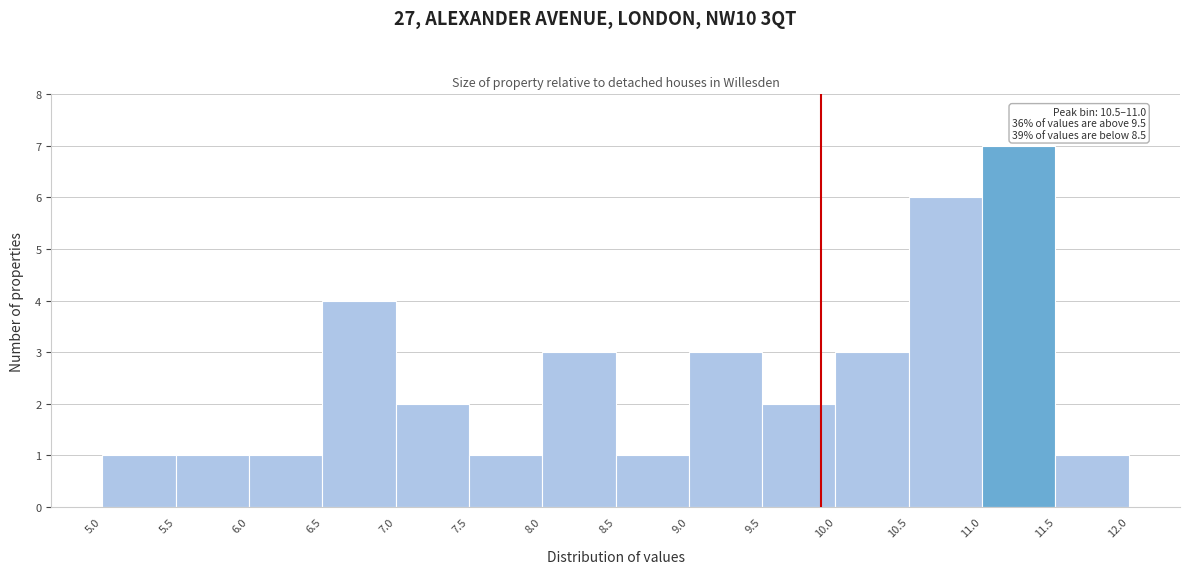

Which range on the x-axis has the tallest bar?

11.0 to 11.5